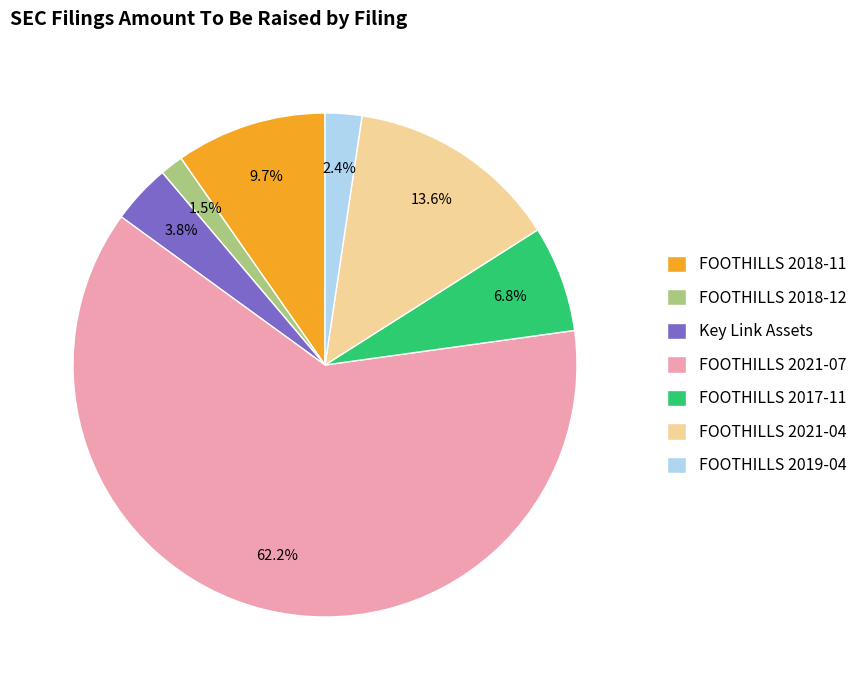

Which has a higher value, FOOTHILLS 2018-12 or FOOTHILLS 2018-11?

FOOTHILLS 2018-11